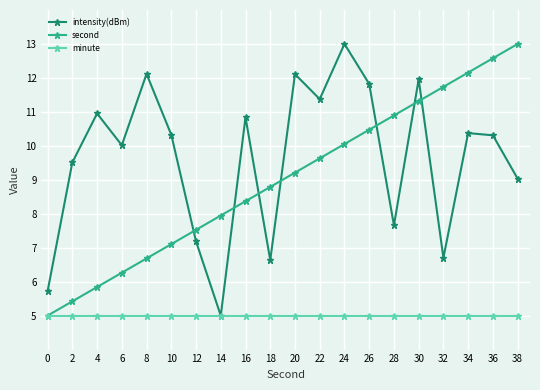

Which category has the highest value in the second series?

38